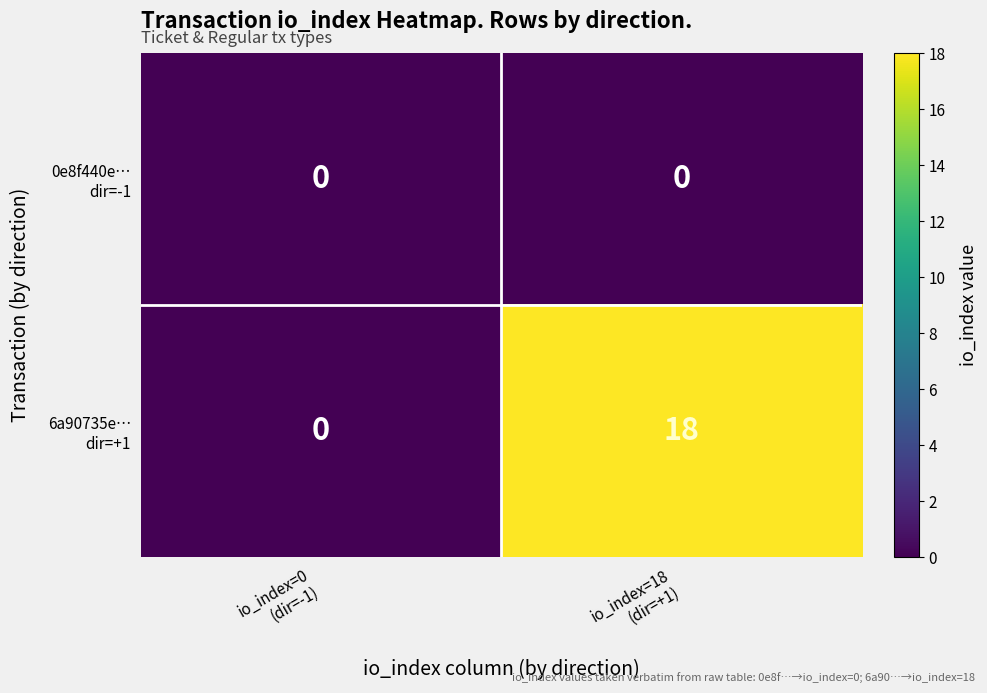

What is the maximum value shown in the chart?

18